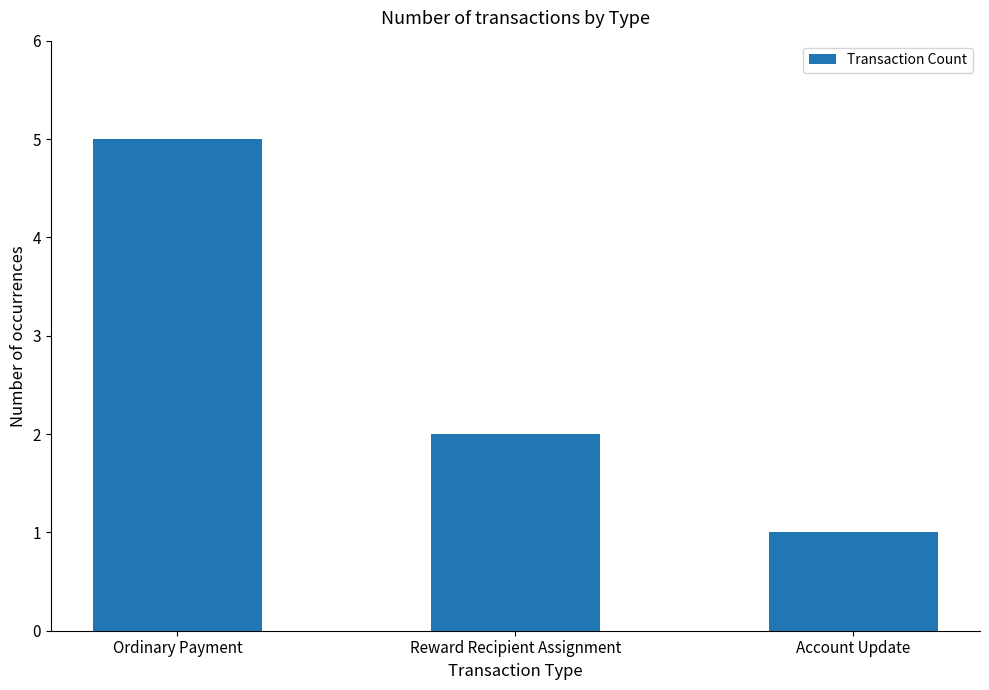

What value does the data have at Ordinary Payment?

5